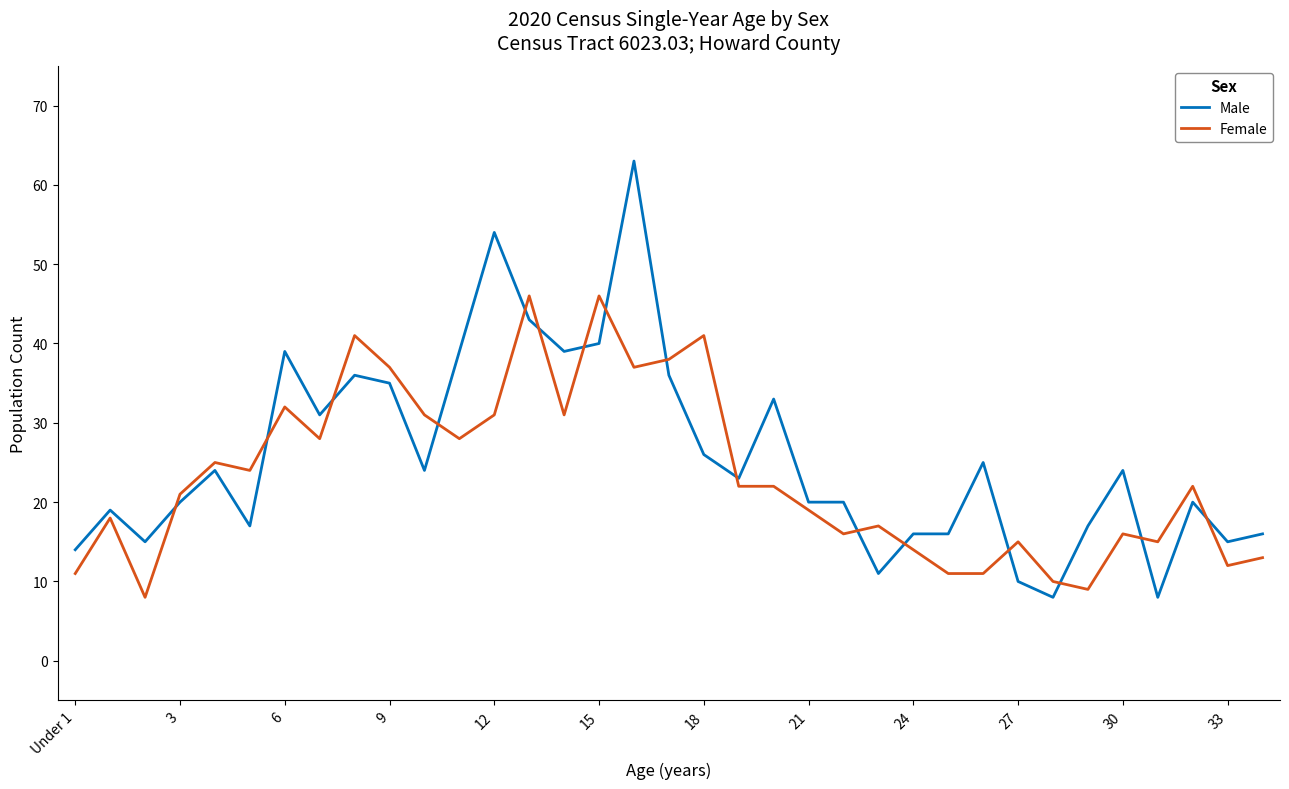

Rank the series by their maximum value, from lowest to highest.

Female, Male